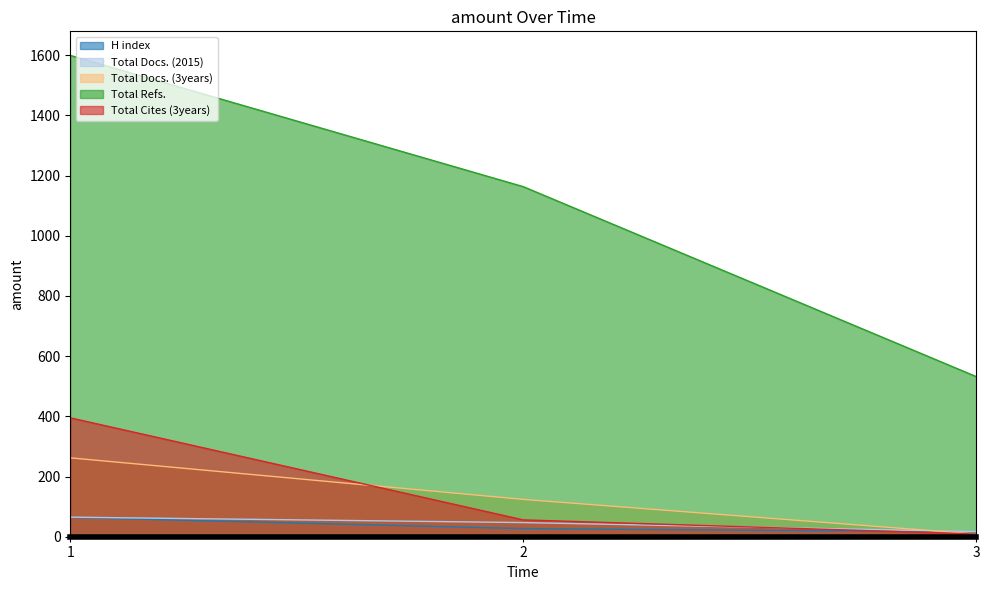

What is the difference between the second highest and minimum values in the Total Docs. (2015) series?

30